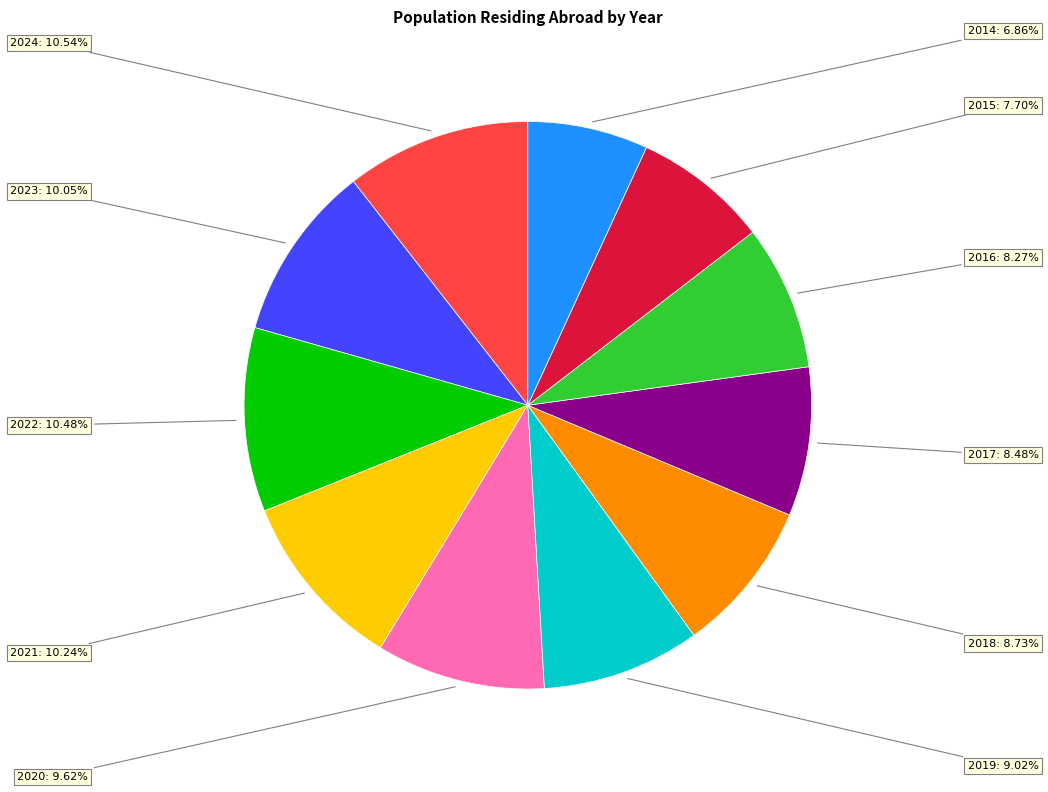

Combined, do 2018 and 2020 account for over 50%?

No